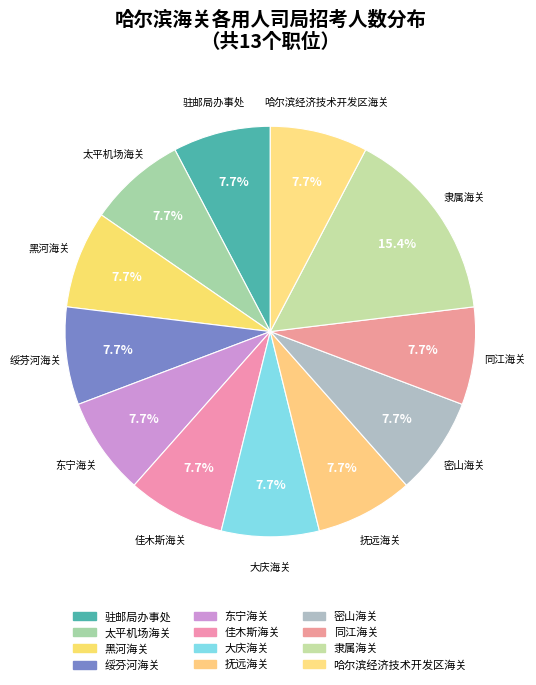

What percentage is the 绥芬河海关 slice, to the nearest percent?

8%